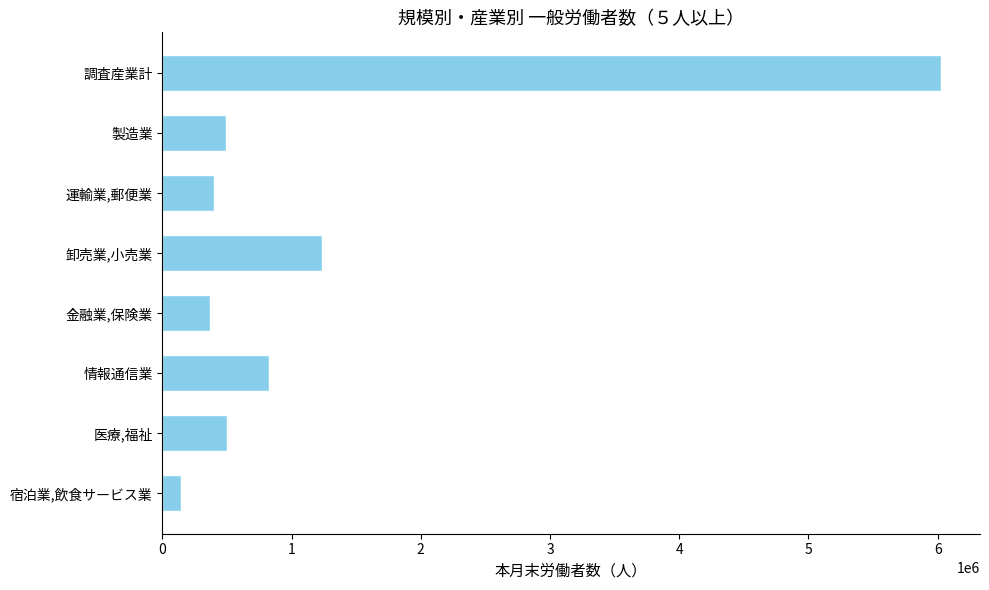

True or false: the data shows 612366 at 運輸業,郵便業.

False